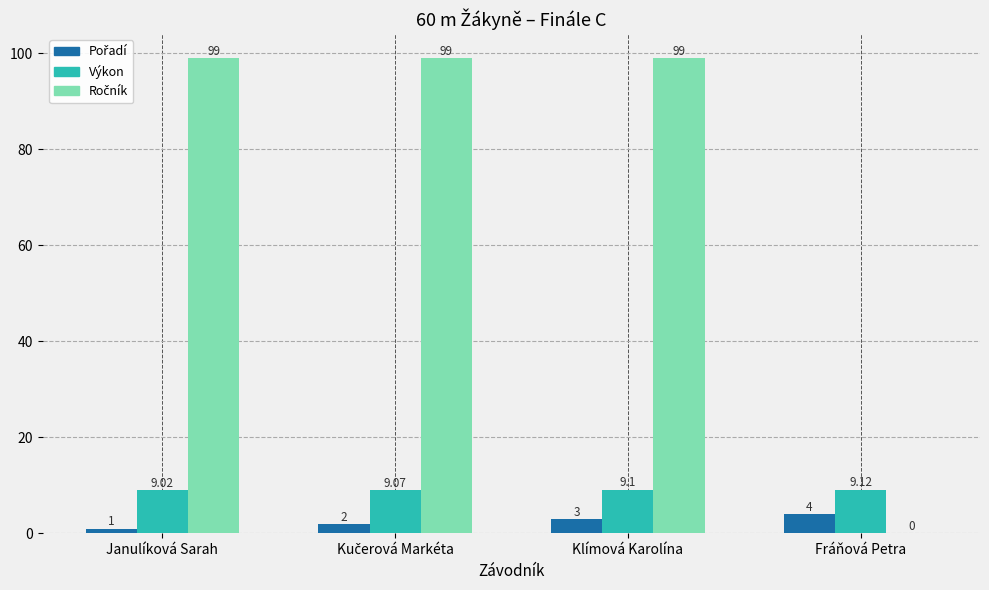

Which has a higher value, Fráňová Petra or Janulíková Sarah?

Fráňová Petra